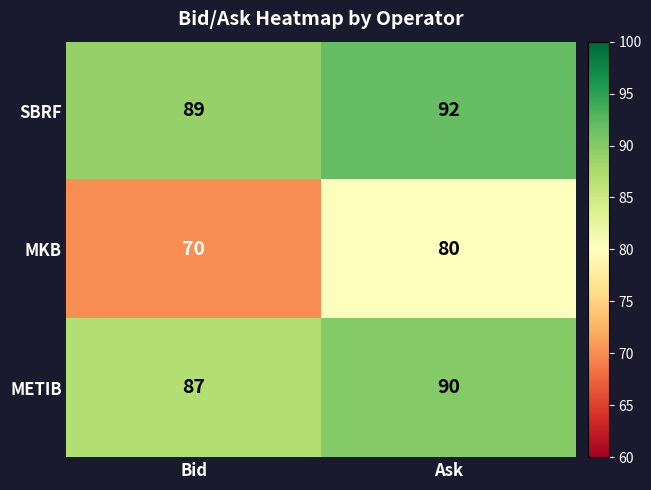

Reading right to left, transcribe all the data shown in this chart.

SBRF: Ask=92	Bid=89
MKB: Ask=80	Bid=70
METIB: Ask=90	Bid=87